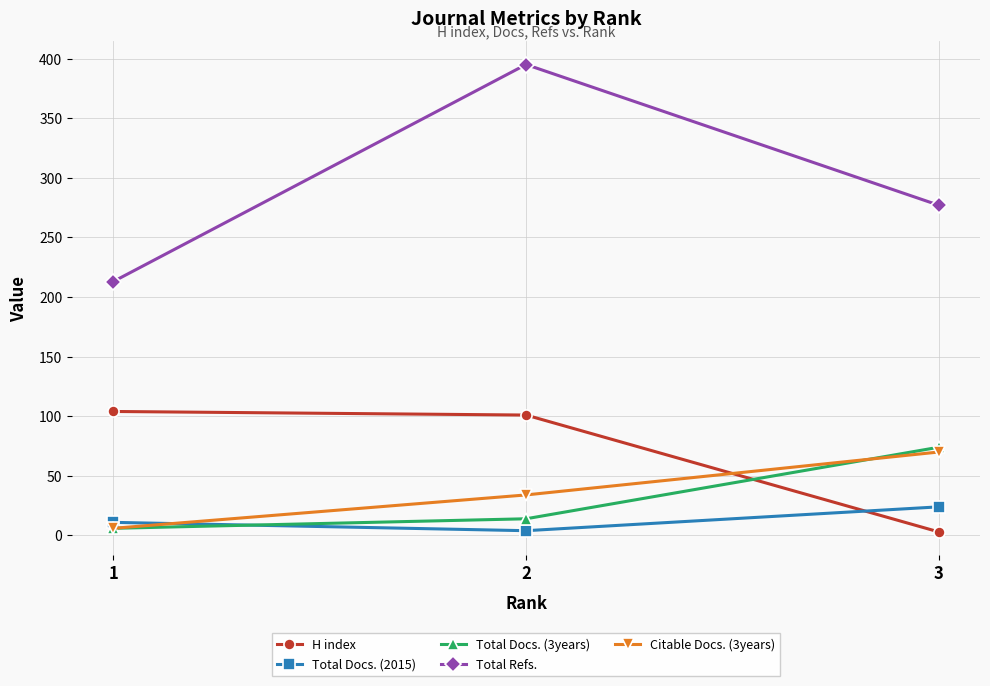

What is the average value of the H index series?

69